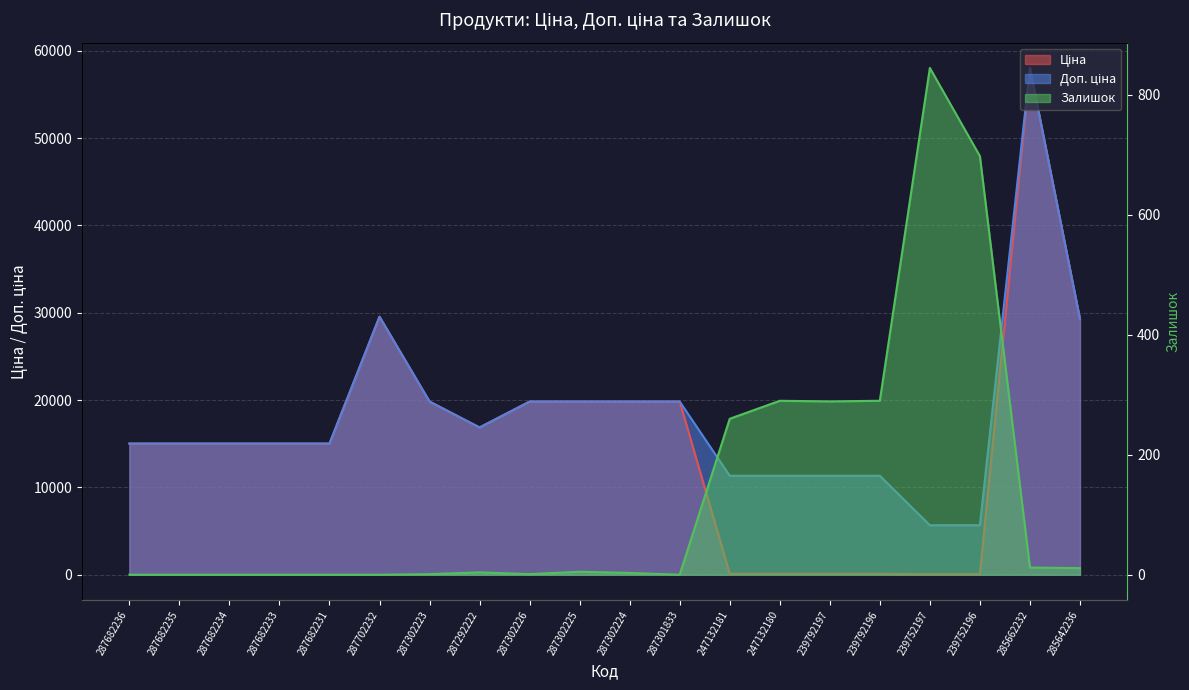

What is the highest value of the Ціна series?

58037.0